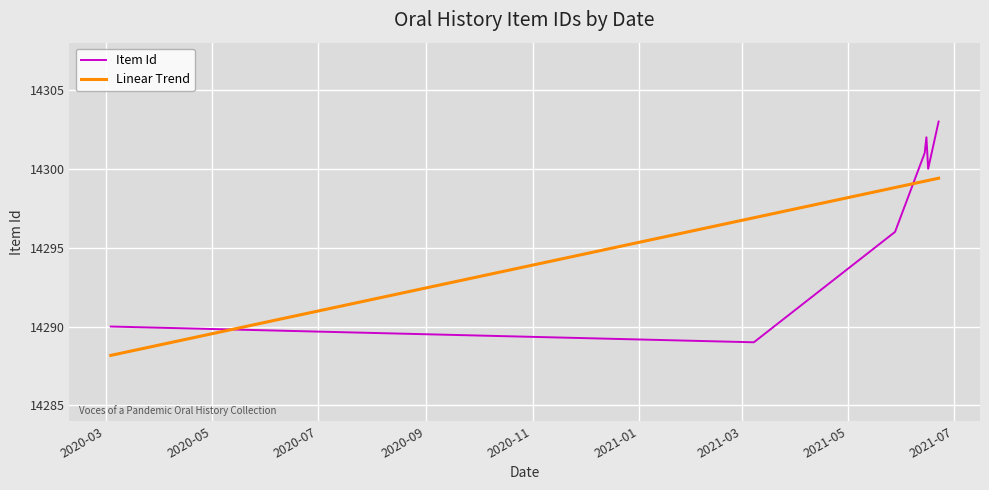

Which series has the largest range (max minus min)?

Item Id